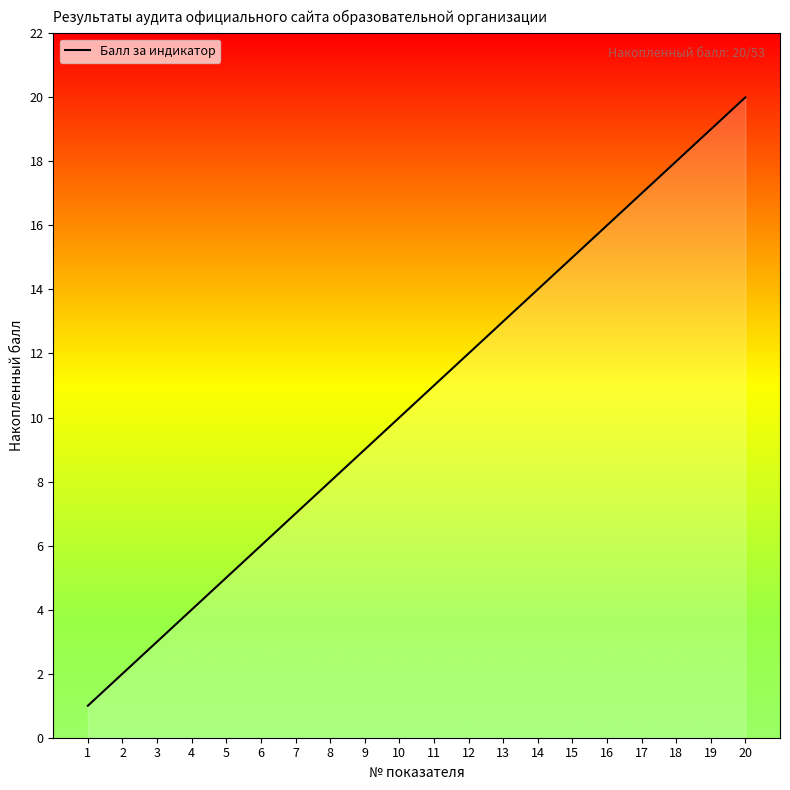

Count the number of data series in this chart.

1